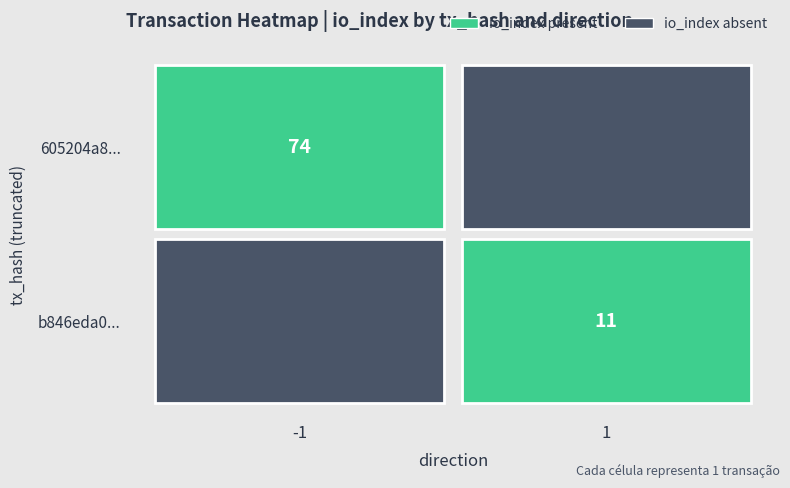

Rank the series at direction from lowest to highest value.

605204a8f3d6682fd85dbb62cb78d6732708550, b846eda01ebb1ea731673370bd42bd9786416d3